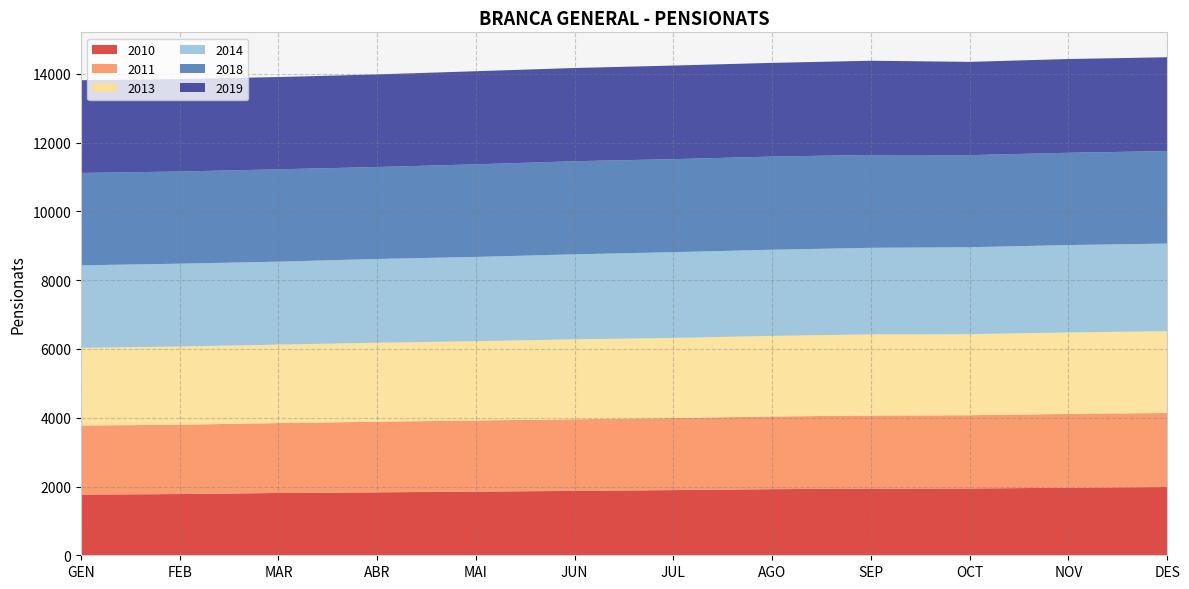

Reading left to right, what are all the values shown in this chart?

2010: 1765	1781	1812	1831	1852	1873	1896	1923	1939	1943	1965	1985
2011: 2008	2017	2033	2054	2069	2083	2095	2115	2126	2131	2148	2154
2013: 2261	2275	2283	2298	2306	2325	2331	2343	2360	2358	2368	2380
2014: 2399	2409	2412	2436	2451	2473	2494	2506	2518	2528	2542	2547
2018: 2688	2680	2686	2674	2693	2708	2706	2710	2701	2679	2684	2691
2019: 2696	2689	2684	2693	2708	2711	2722	2725	2740	2712	2727	2729